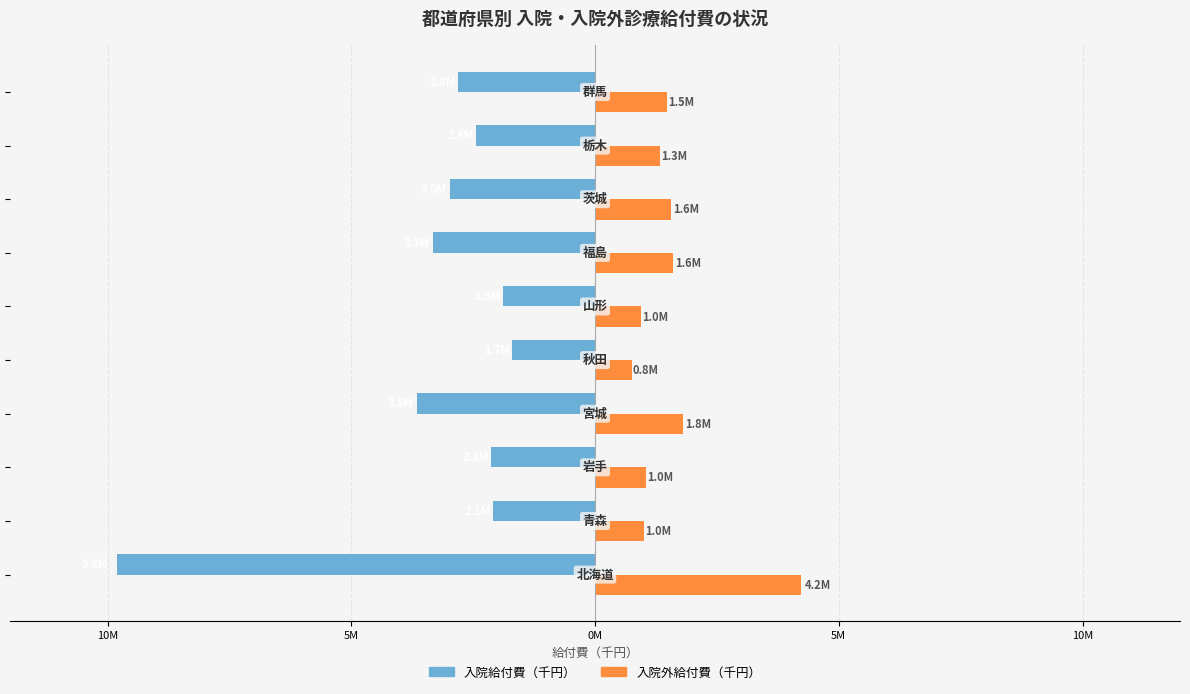

What are all the series names shown in the legend?

入院給付費（千円）, 入院外給付費（千円）